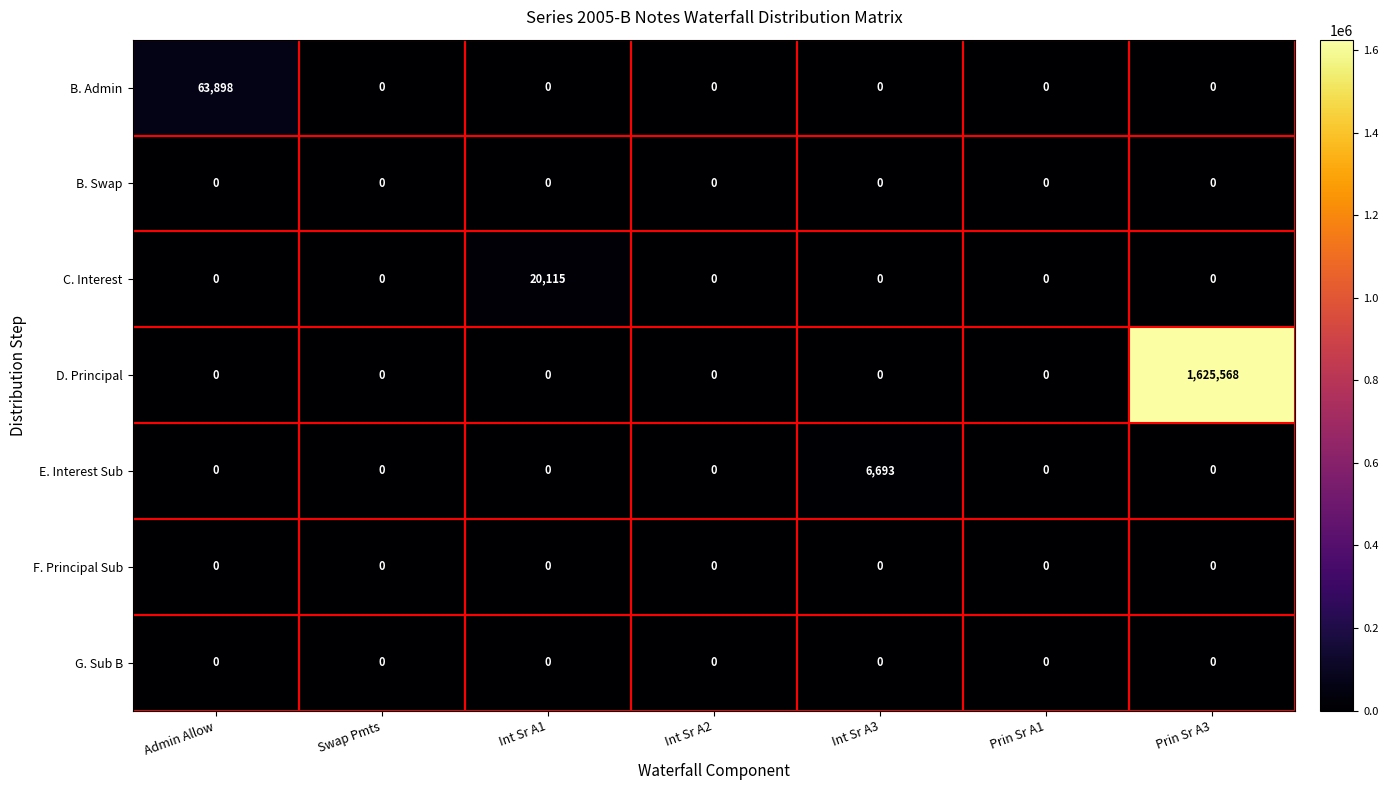

Is it true that C. Interest equals -7260 at Prin Sr A3?

False